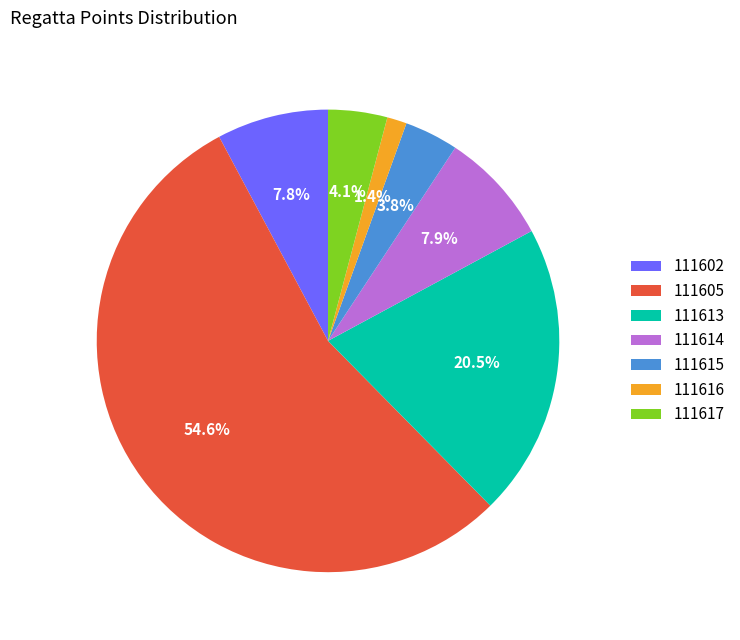

Is there a majority slice in this chart?

Yes